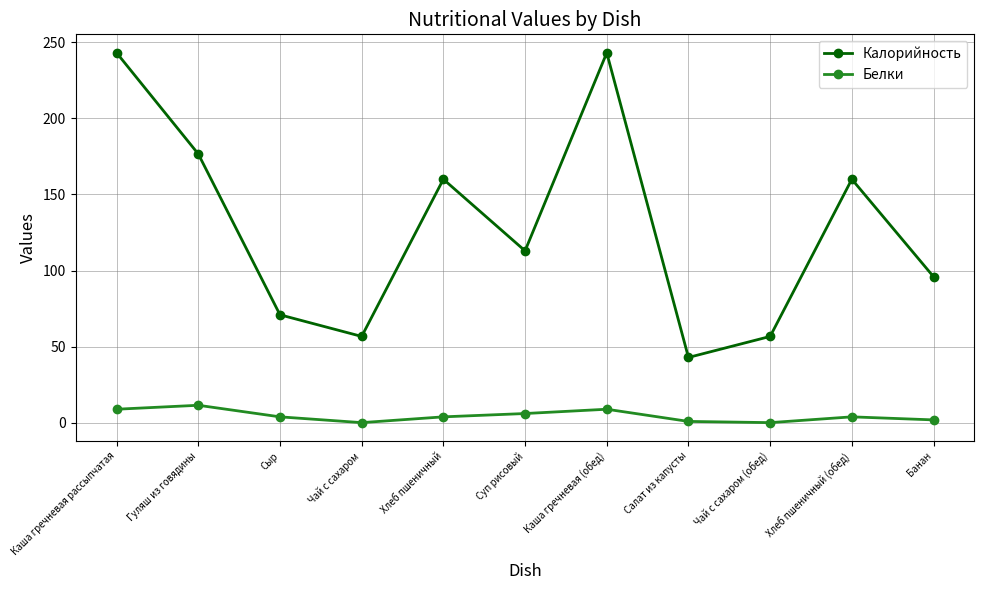

The value of Калорийность at Суп рисовый is 170.2. True or false?

False